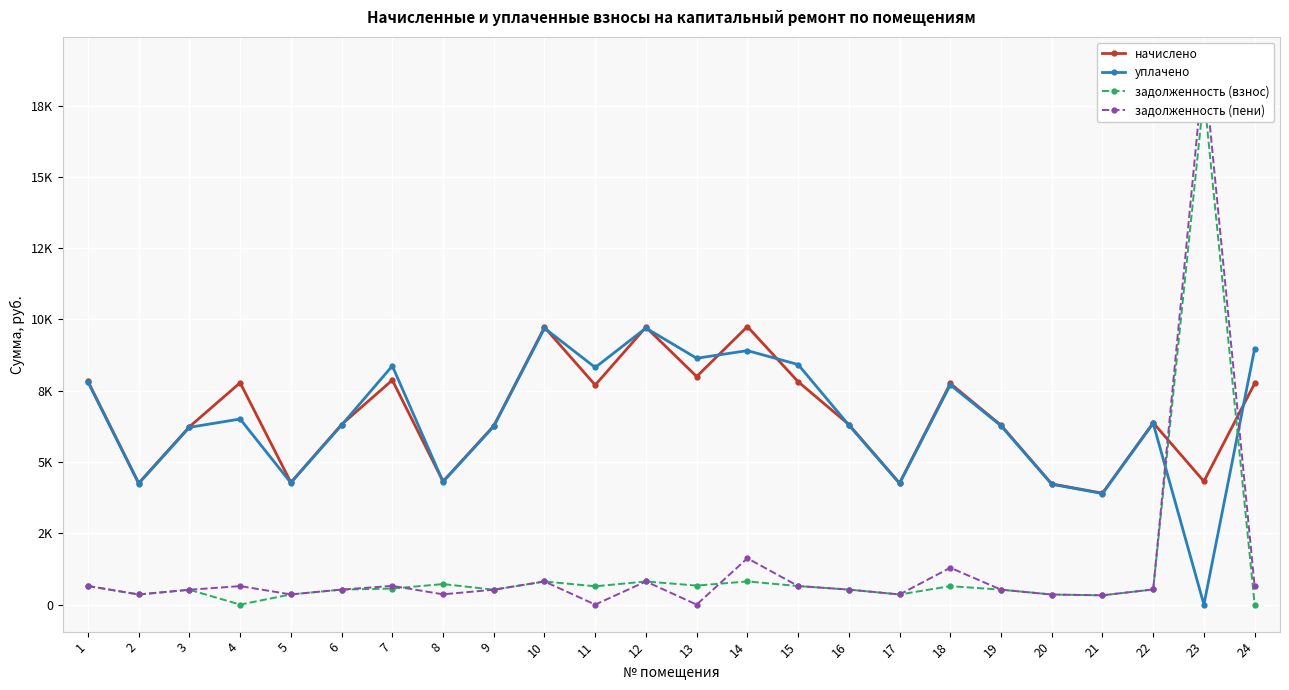

What is the average value of the начислено series?

6630.1